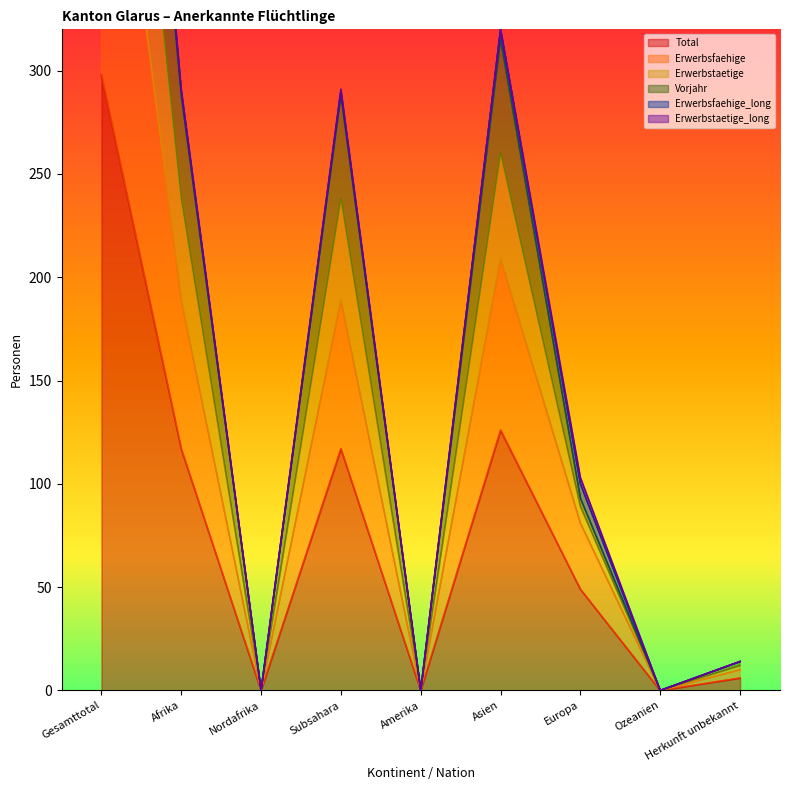

Where is Total nearest to the value 149?

Asien